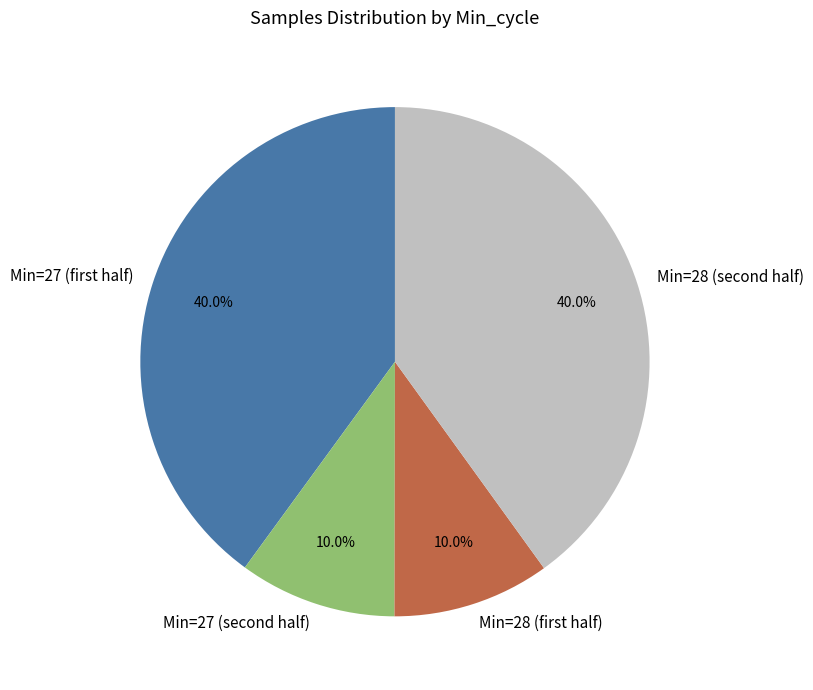

Is there a majority slice in this chart?

No